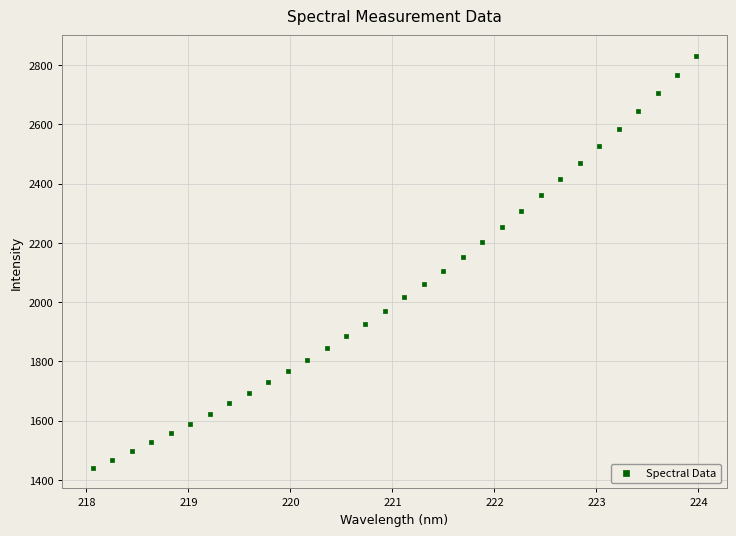

What is the range of X values (max minus min)?

5.9